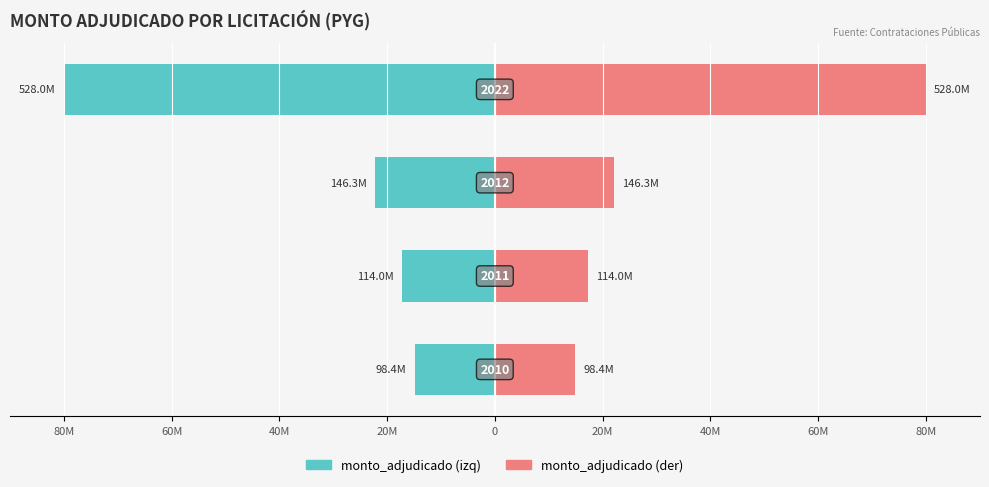

What is the spread (max minus min) of values at 60M?

34.5